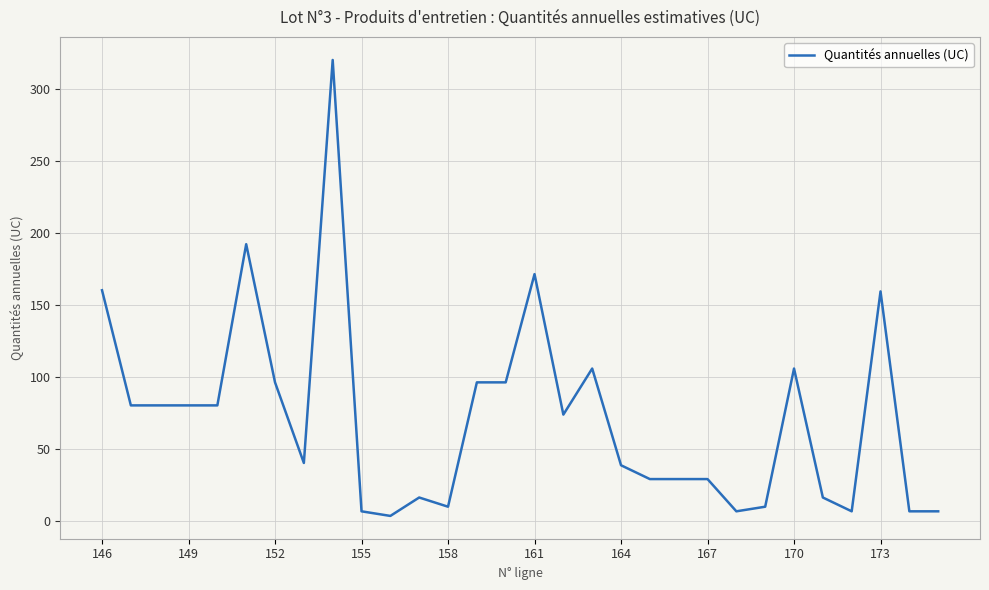

What is the maximum value shown in the chart?

320.0